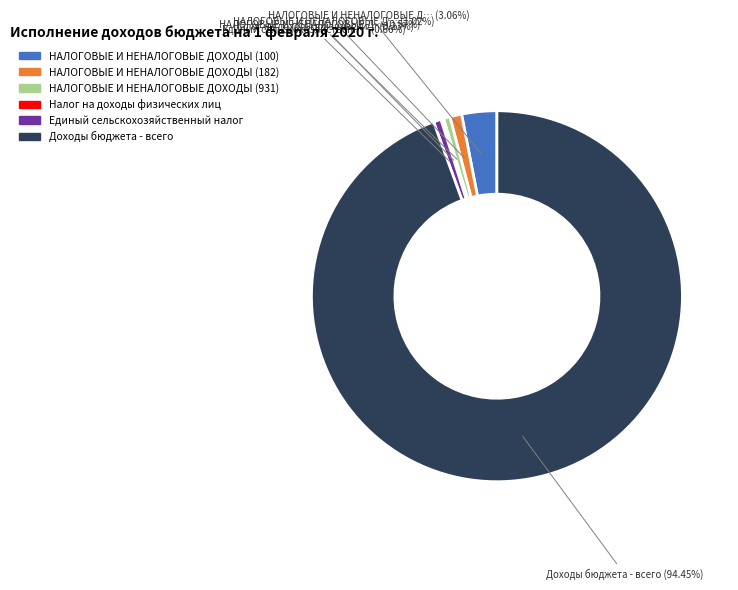

What percentage is the Единый сельскохозяйственный налог slice, to the nearest percent?

1%